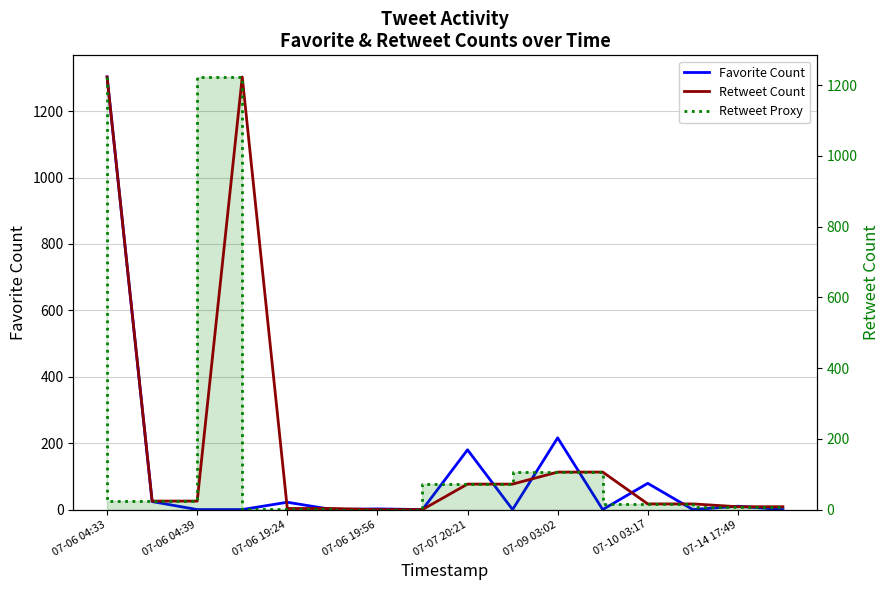

How many positive values does the Retweet Proxy series have?

14